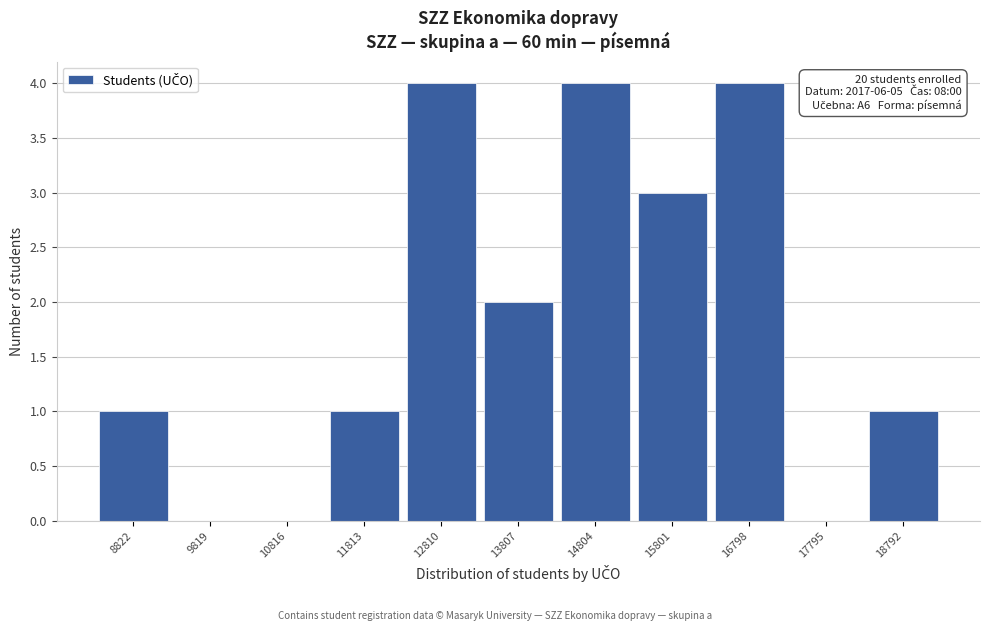

Reading left to right, what are all the values shown in this chart?

8822=1	9819=0	10816=0	11813=1	12810=4	13807=2	14804=4	15801=3	16798=4	17795=0	18792=1